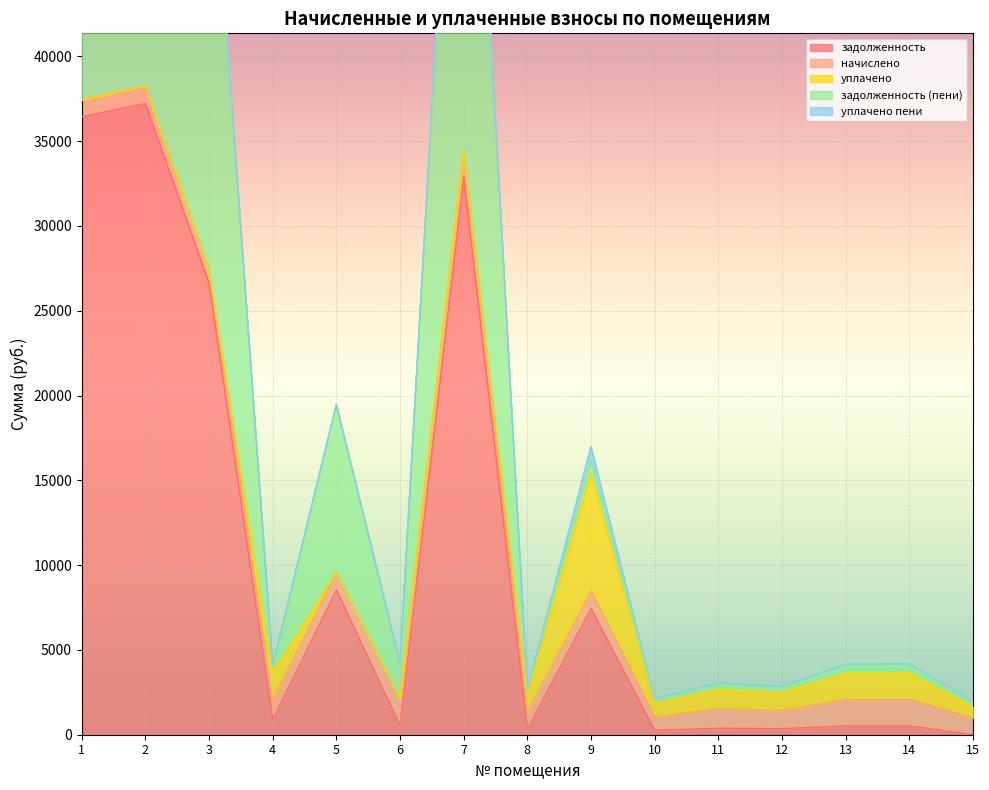

Is the value of уплачено пени at 7 greater than the value of начислено at 9?

No